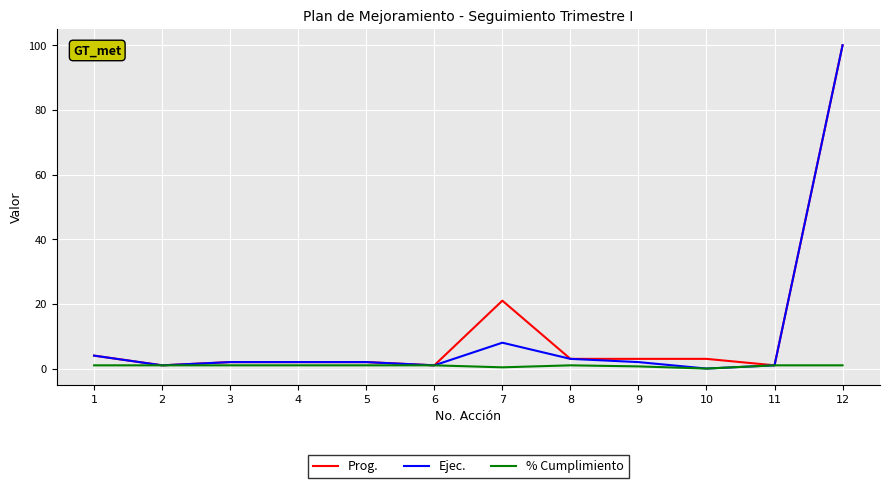

Which series has the widest spread of values?

Ejec.